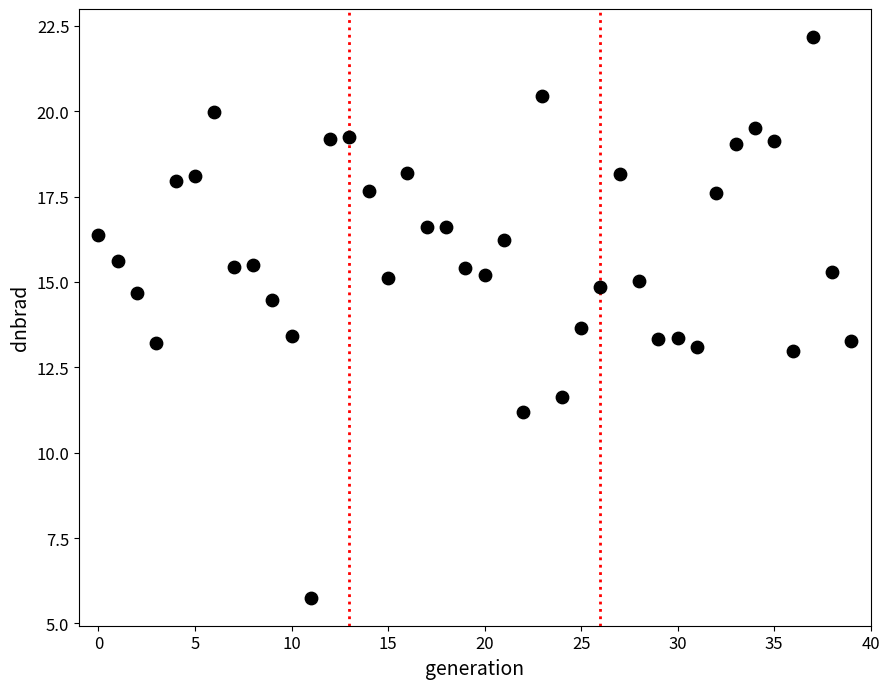

What is the range of Y values (max minus min)?

16.4